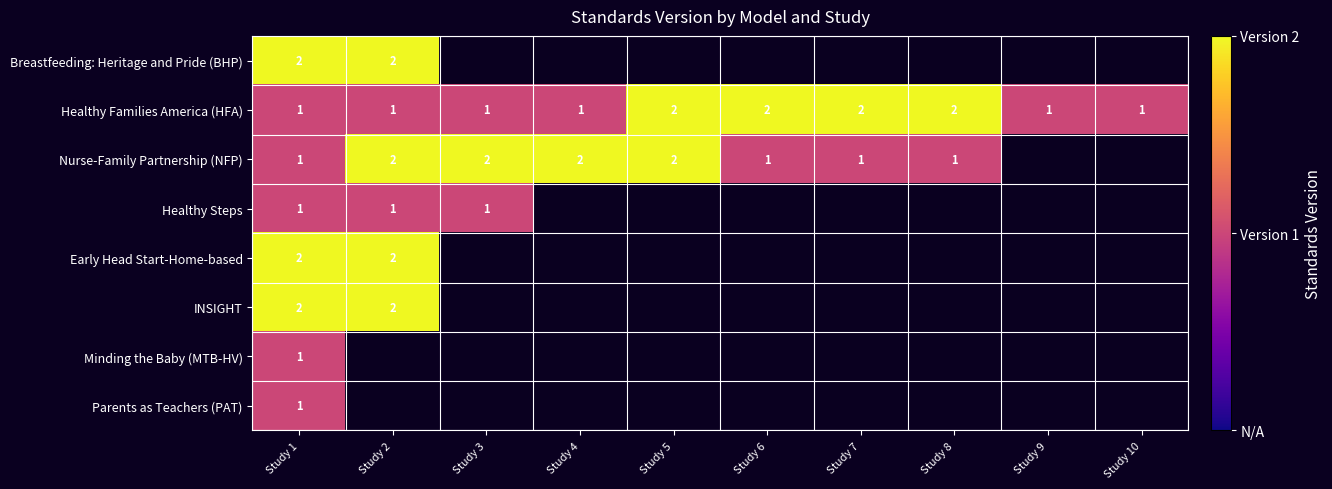

True or false: Breastfeeding: Heritage and Pride (BHP) has a value of 1 at Study 1.

False